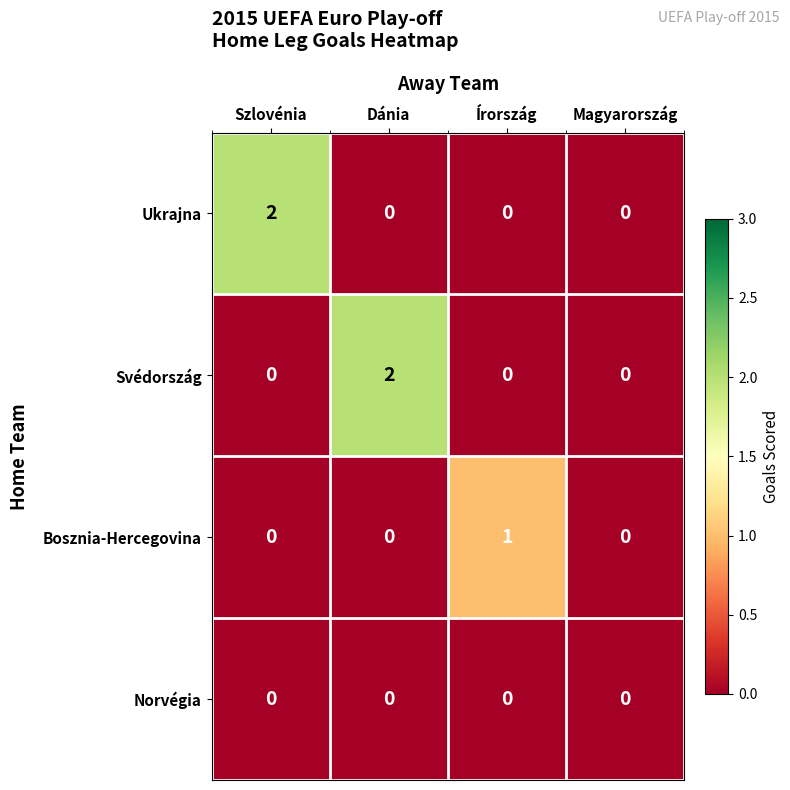

Reading left to right, what are all the values shown in this chart?

Ukrajna: Szlovénia=2	Dánia=0	Írország=0	Magyarország=0
Svédország: Szlovénia=0	Dánia=2	Írország=0	Magyarország=0
Bosznia-Hercegovina: Szlovénia=0	Dánia=0	Írország=1	Magyarország=0
Norvégia: Szlovénia=0	Dánia=0	Írország=0	Magyarország=0